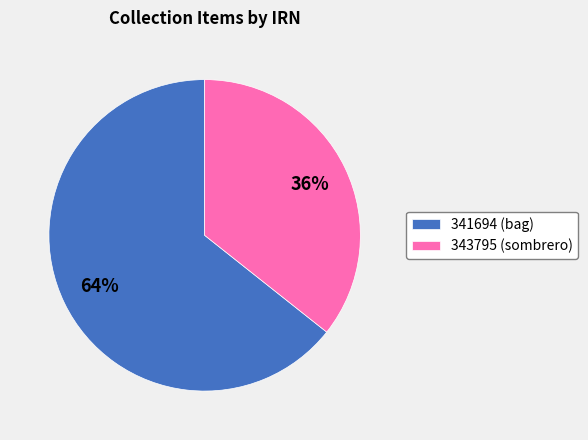

How many slices are in this pie chart?

2